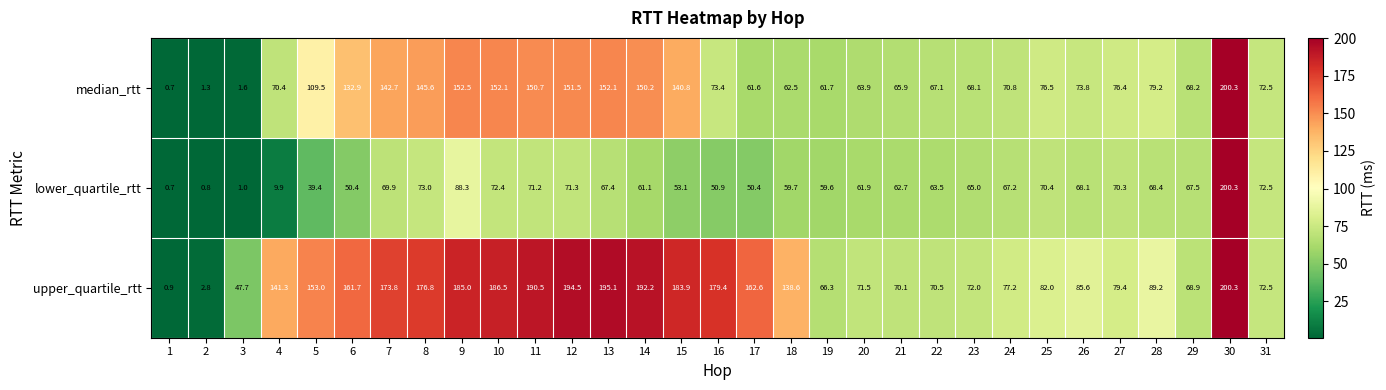

What is the total value across all series at 9?

425.8